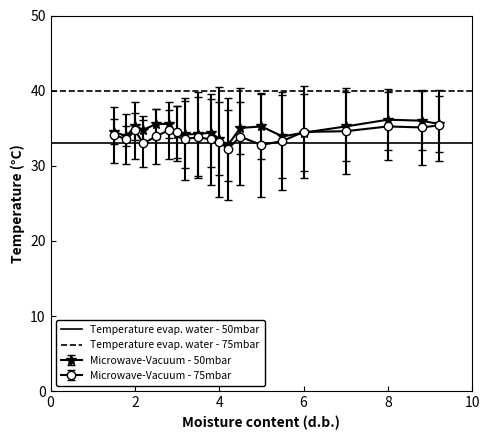

What is the lowest value of the Microwave-Vacuum - 50mbar series?

32.7